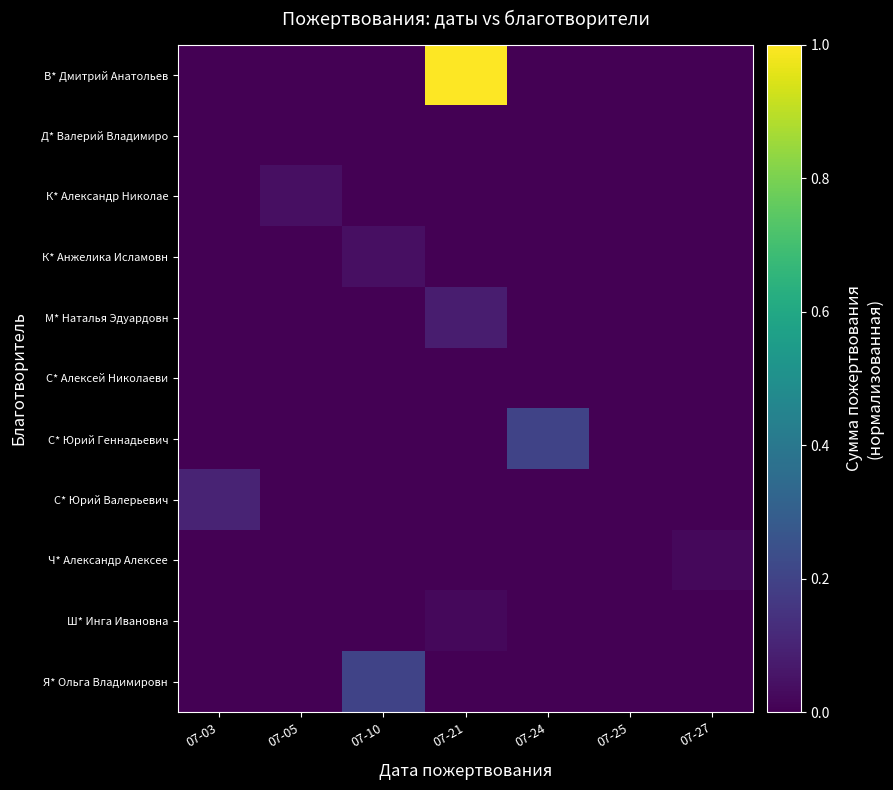

Between 07-27 and 07-21, which is larger?

07-21